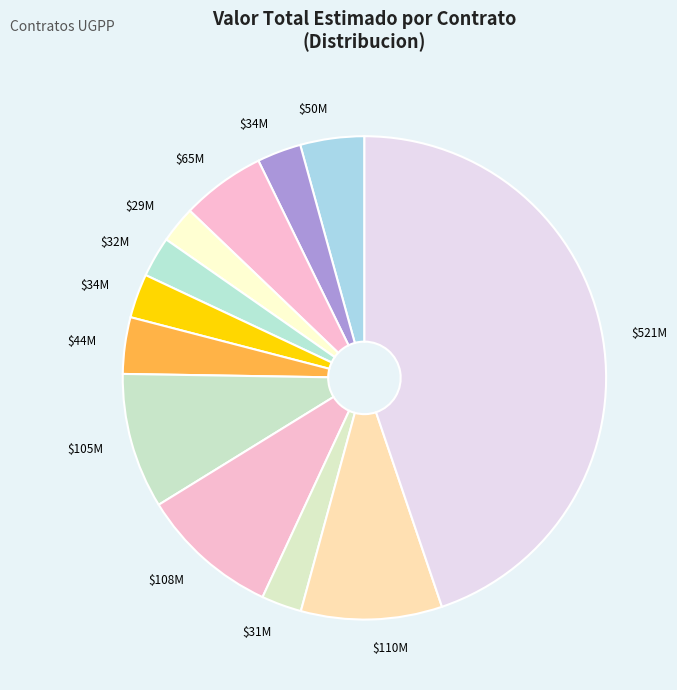

Rank the categories by value from lowest to highest.

SADM.0094, SNOM.002, SJUP.005, SDED.002, SDED.001, SINT.001, DJUR.009, SADM.0095, SCOB.002, SDEO.001, DSOP.001, DTEC.0027